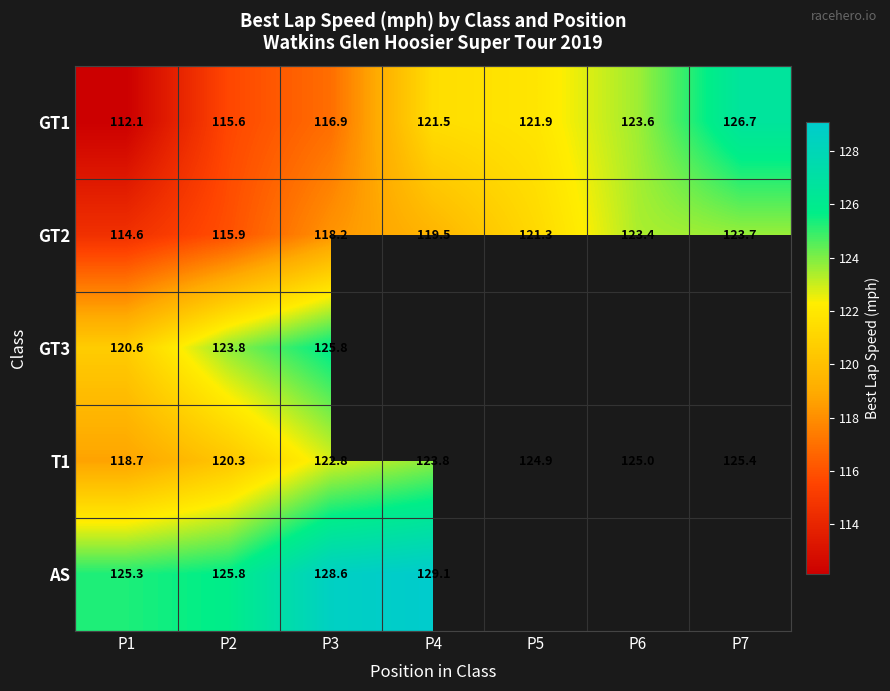

What is the maximum value for GT1?

126.7